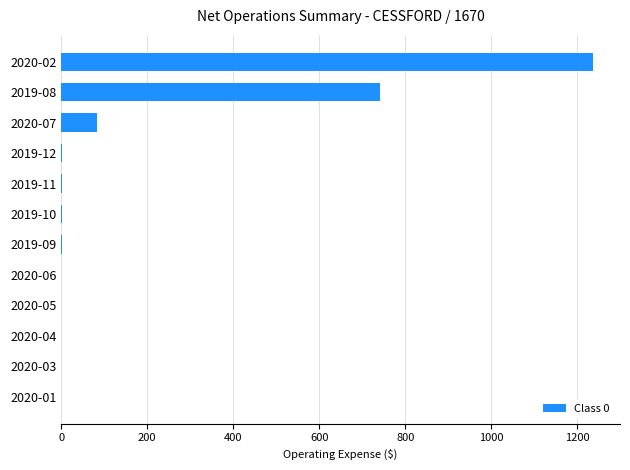

Is it true that the value at 2020-01 is 467.1?

False